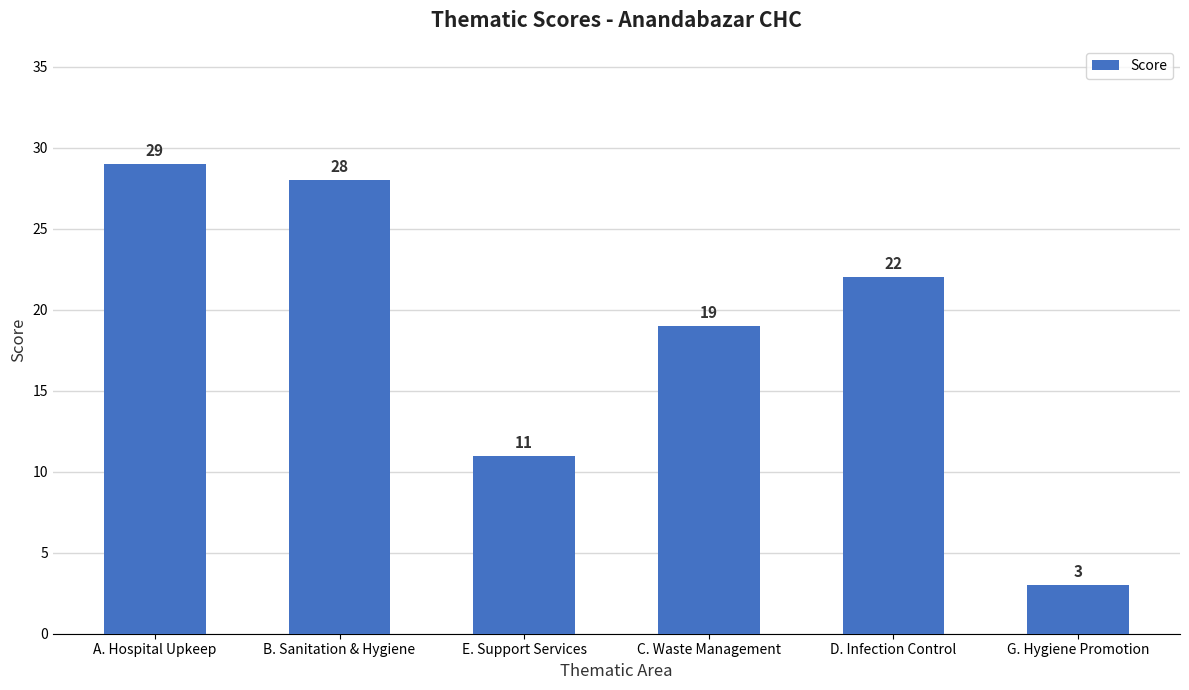

List the labels in order of value, smallest first.

G. Hygiene Promotion, E. Support Services, C. Waste Management, D. Infection Control, B. Sanitation & Hygiene, A. Hospital Upkeep